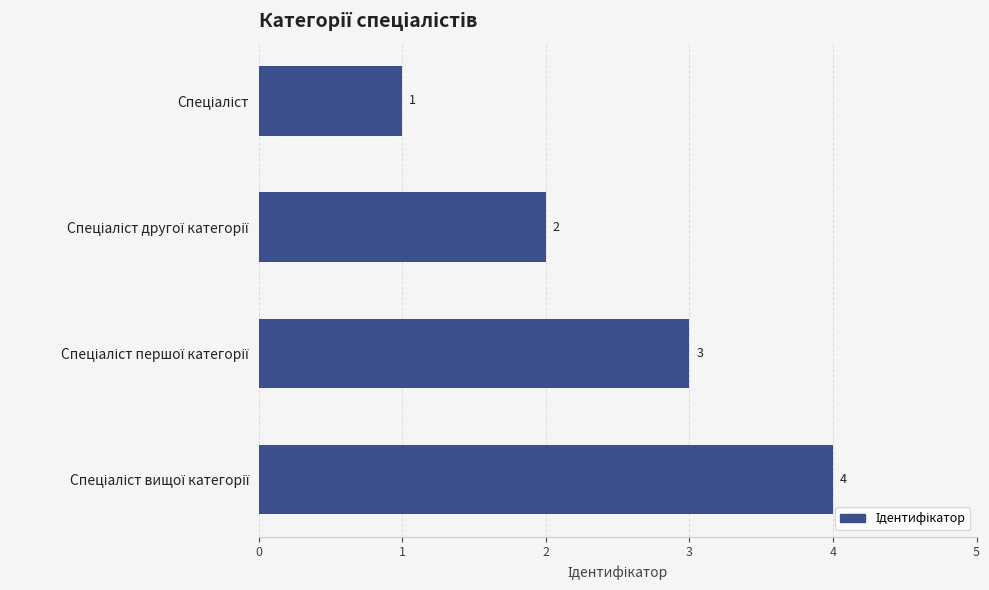

Count the values in the range 2 to 4.

3